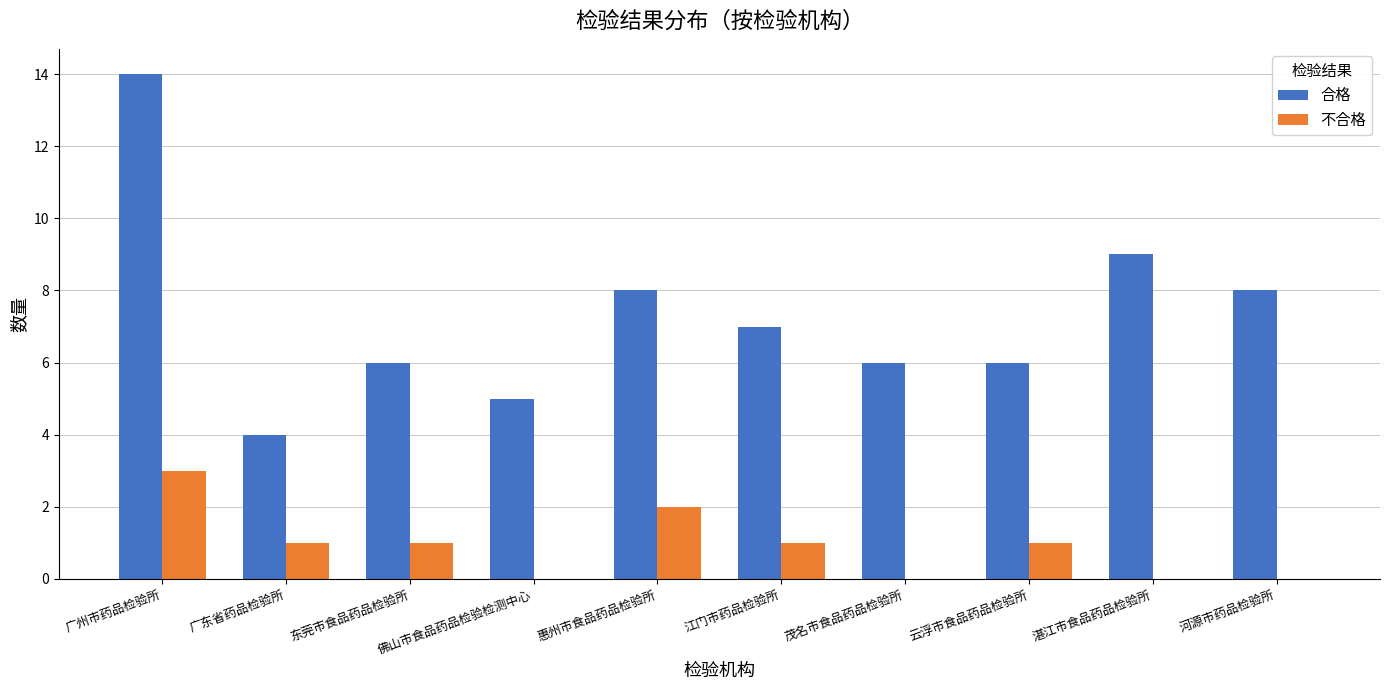

Reading right to left, extract all data points from this chart.

合格: 河源市药品检验所=8	湛江市食品药品检验所=9	云浮市食品药品检验所=6	茂名市食品药品检验所=6	江门市药品检验所=7	惠州市食品药品检验所=8	佛山市食品药品检验检测中心=5	东莞市食品药品检验所=6	广东省药品检验所=4	广州市药品检验所=14
不合格: 河源市药品检验所=0	湛江市食品药品检验所=0	云浮市食品药品检验所=1	茂名市食品药品检验所=0	江门市药品检验所=1	惠州市食品药品检验所=2	佛山市食品药品检验检测中心=0	东莞市食品药品检验所=1	广东省药品检验所=1	广州市药品检验所=3